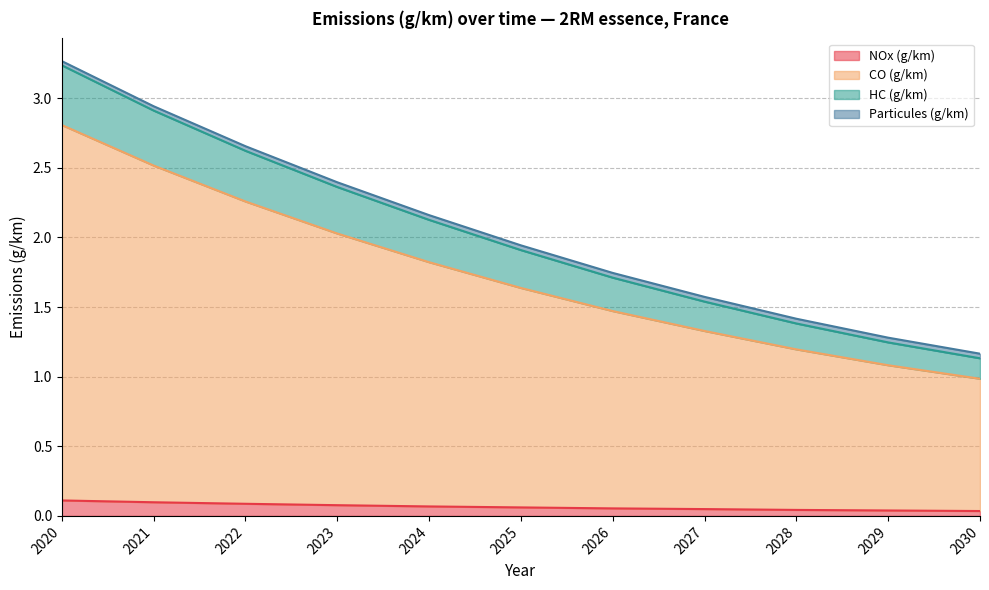

Does the chart display data point markers on the line(s)?

No